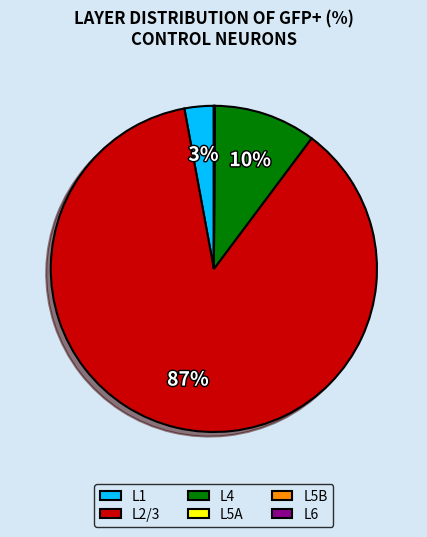

Does L2/3 account for over 50% of the chart?

Yes